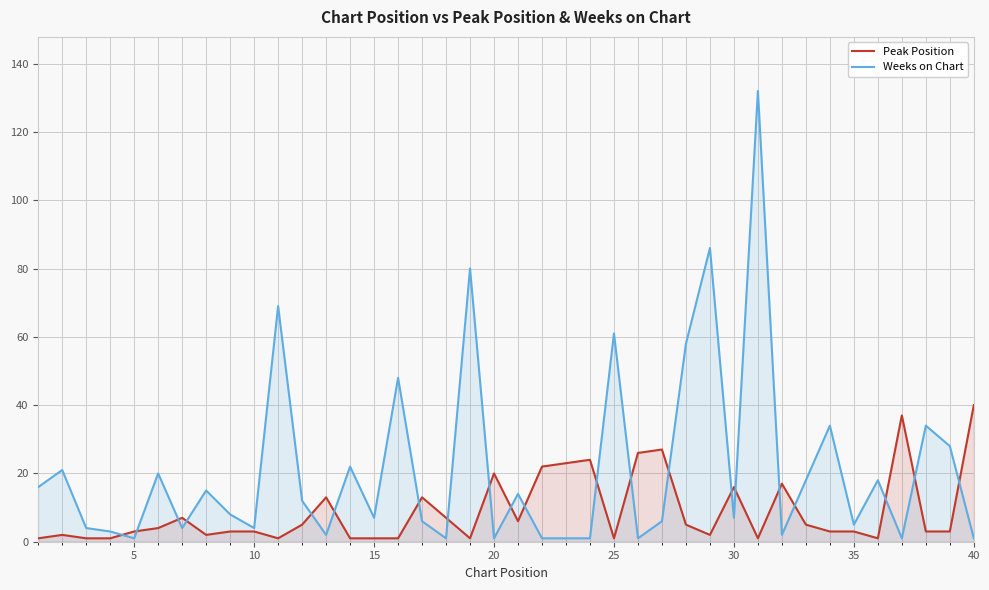

True or false: Weeks on Chart has more than 2 points higher than both neighbors.

True